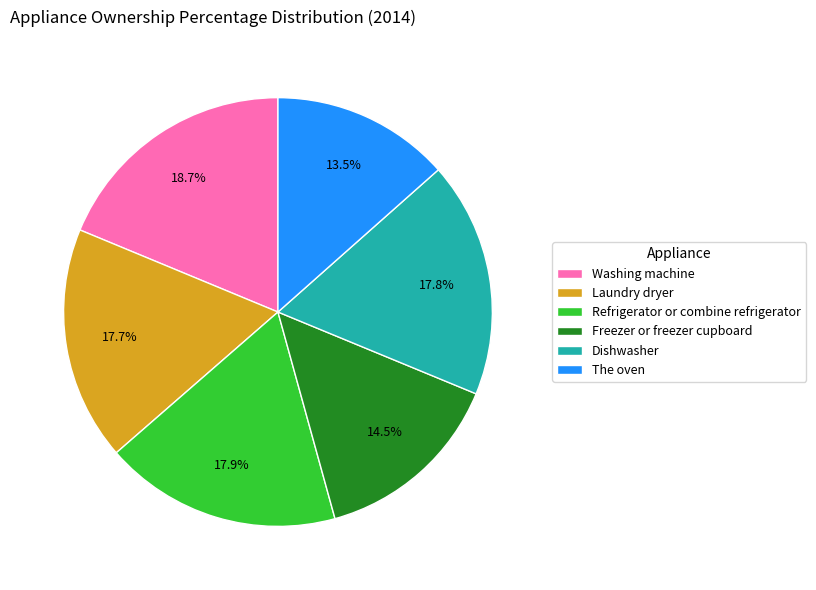

To the nearest percent, what percentage of the pie is Washing machine?

19%